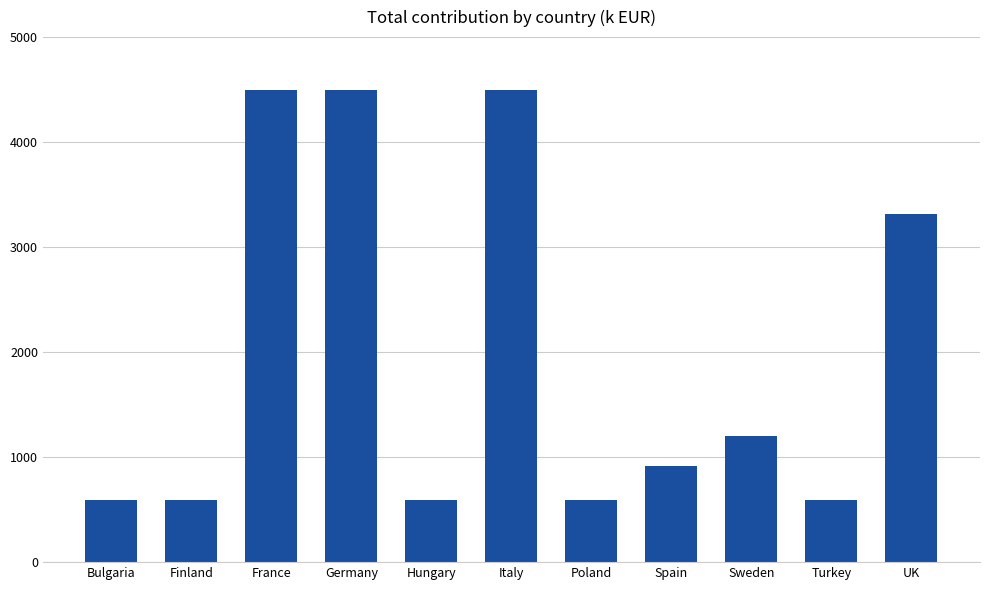

The value at Italy is 4500. True or false?

True